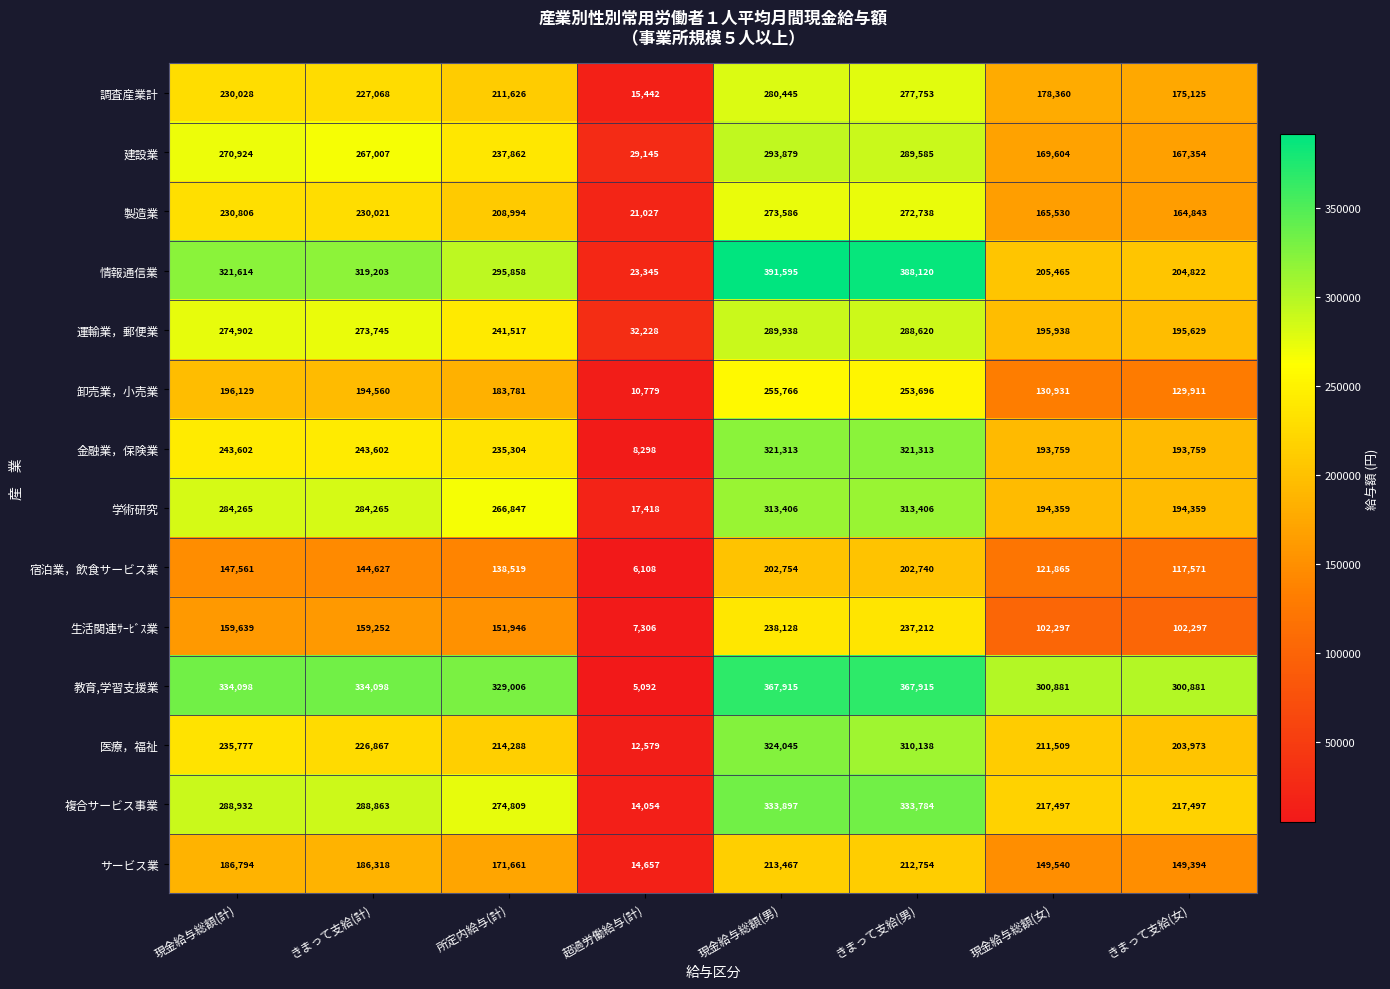

How many data points in 製造業 are less than 230021?

4